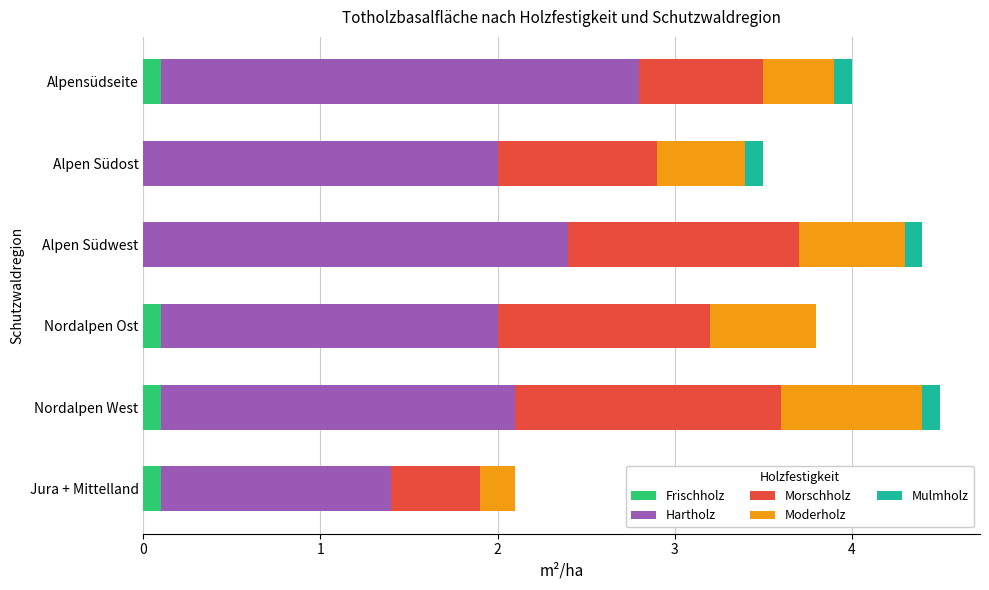

What is the total value across all series at Jura + Mittelland?

2.1